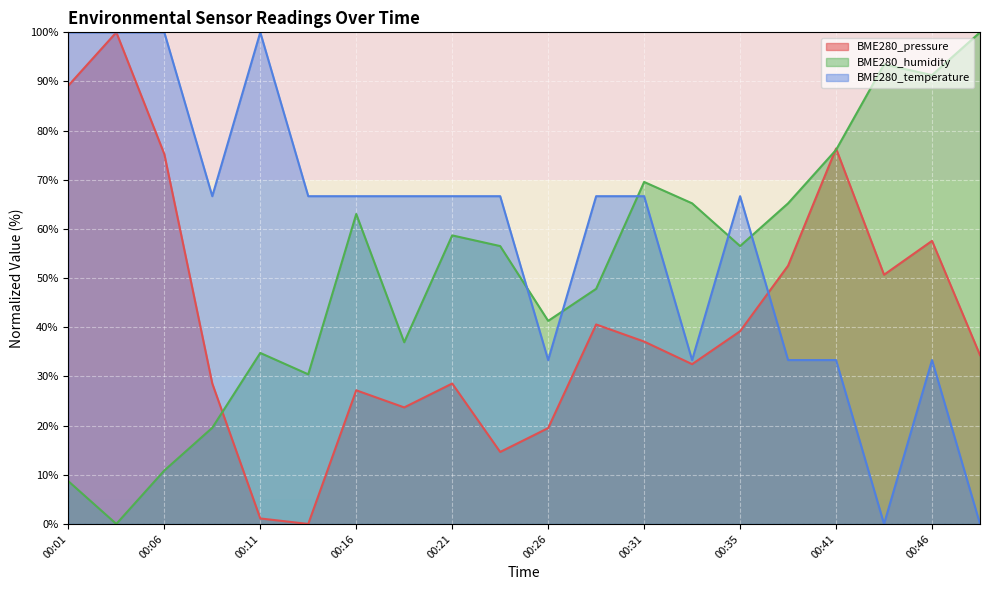

The BME280_pressure series shows 57.6 at 00:46. True or false?

True